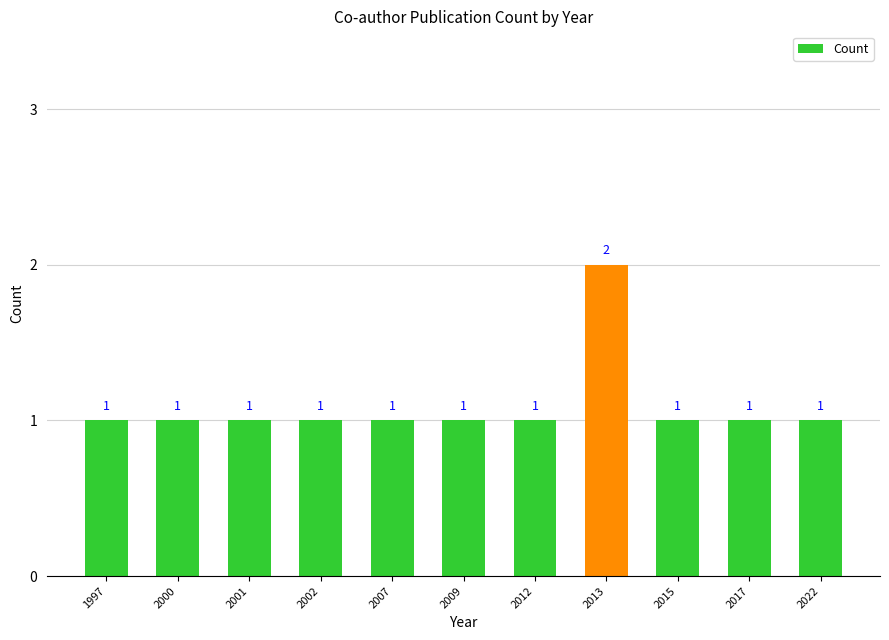

What is the value of the 4th bar from the left?

1